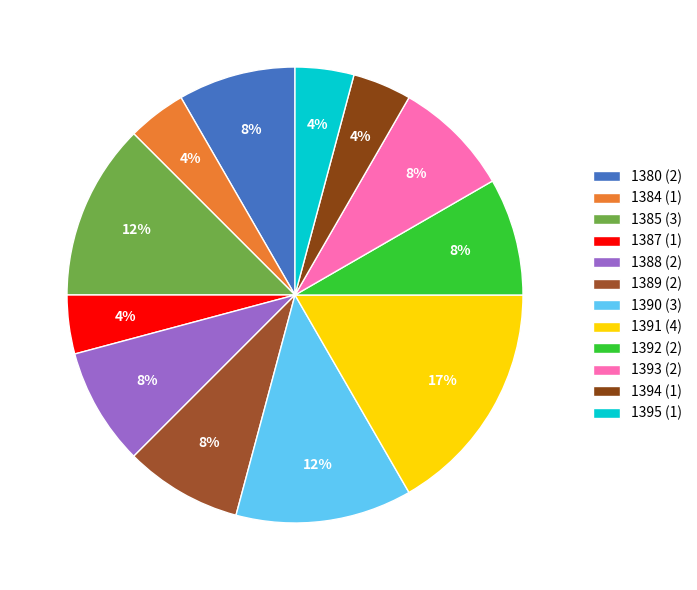

What is the ratio of the value at 1390 to the value at 1384?

3.0